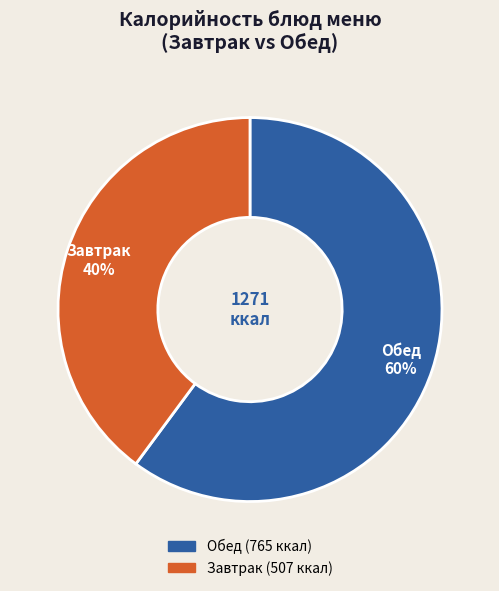

What is the ratio of the value at Обед to the value at Завтрак?

1.5